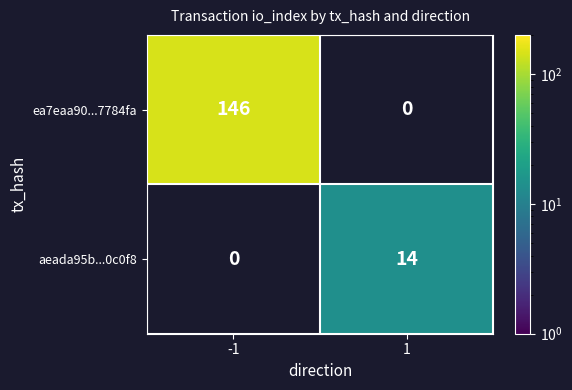

True or false: ea7eaa90...7784fa has a value of 146 at -1.

True